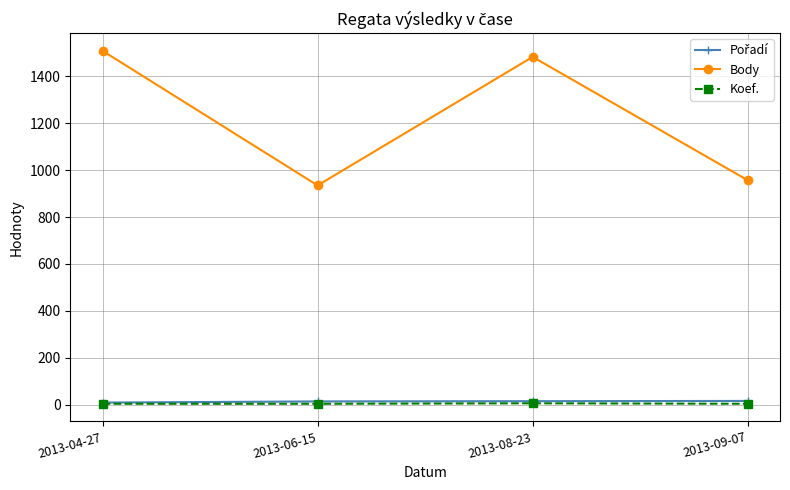

True or false: Koef. and Body cross at least once.

False